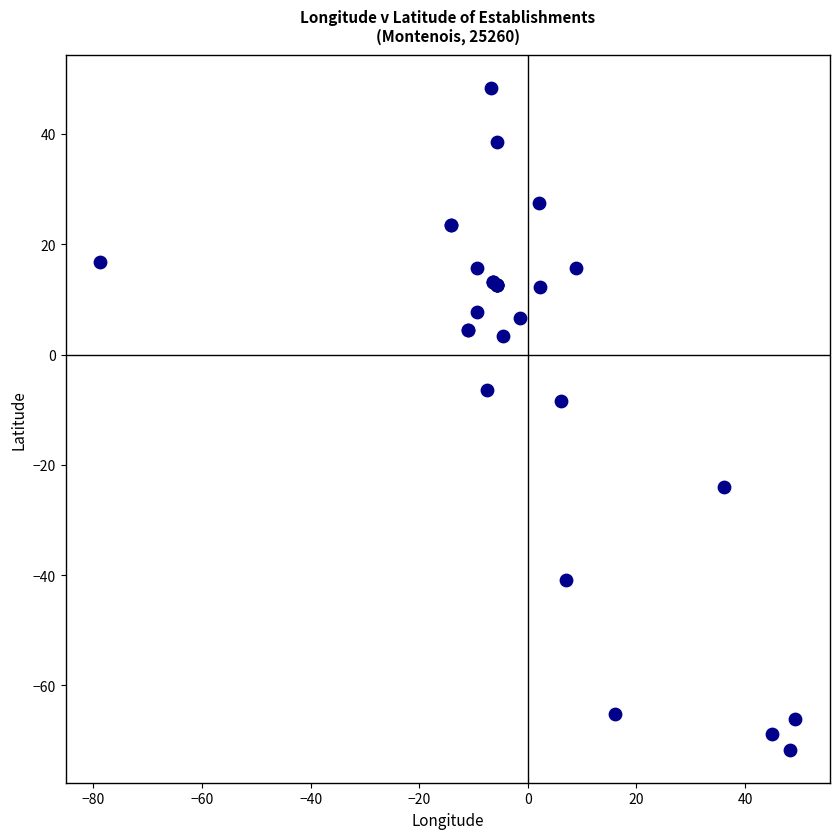

What Y value in the scatter plot is closest to -11?

-8.4